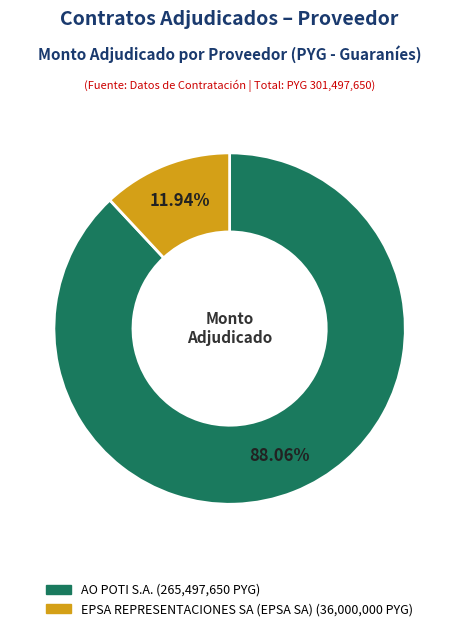

To the nearest percent, what is the average slice percentage?

50%